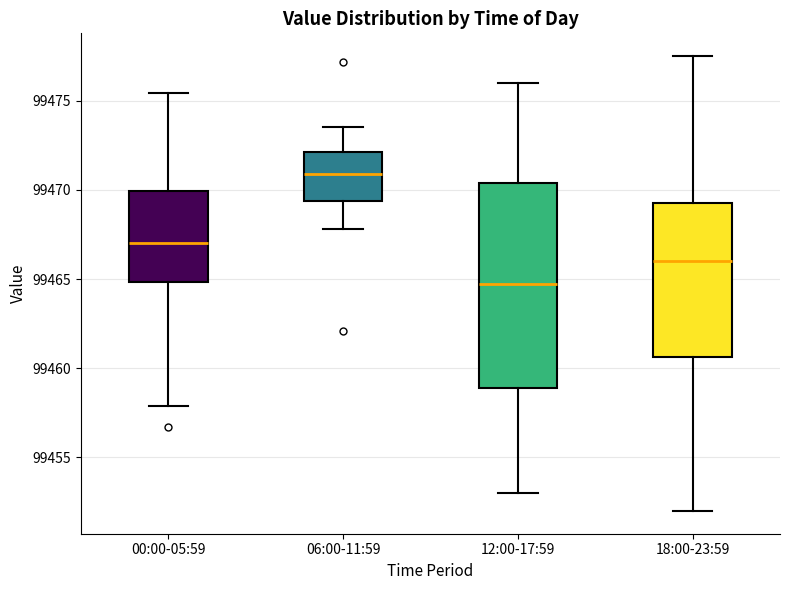

Which box's median line is the lowest?

12:00-17:59